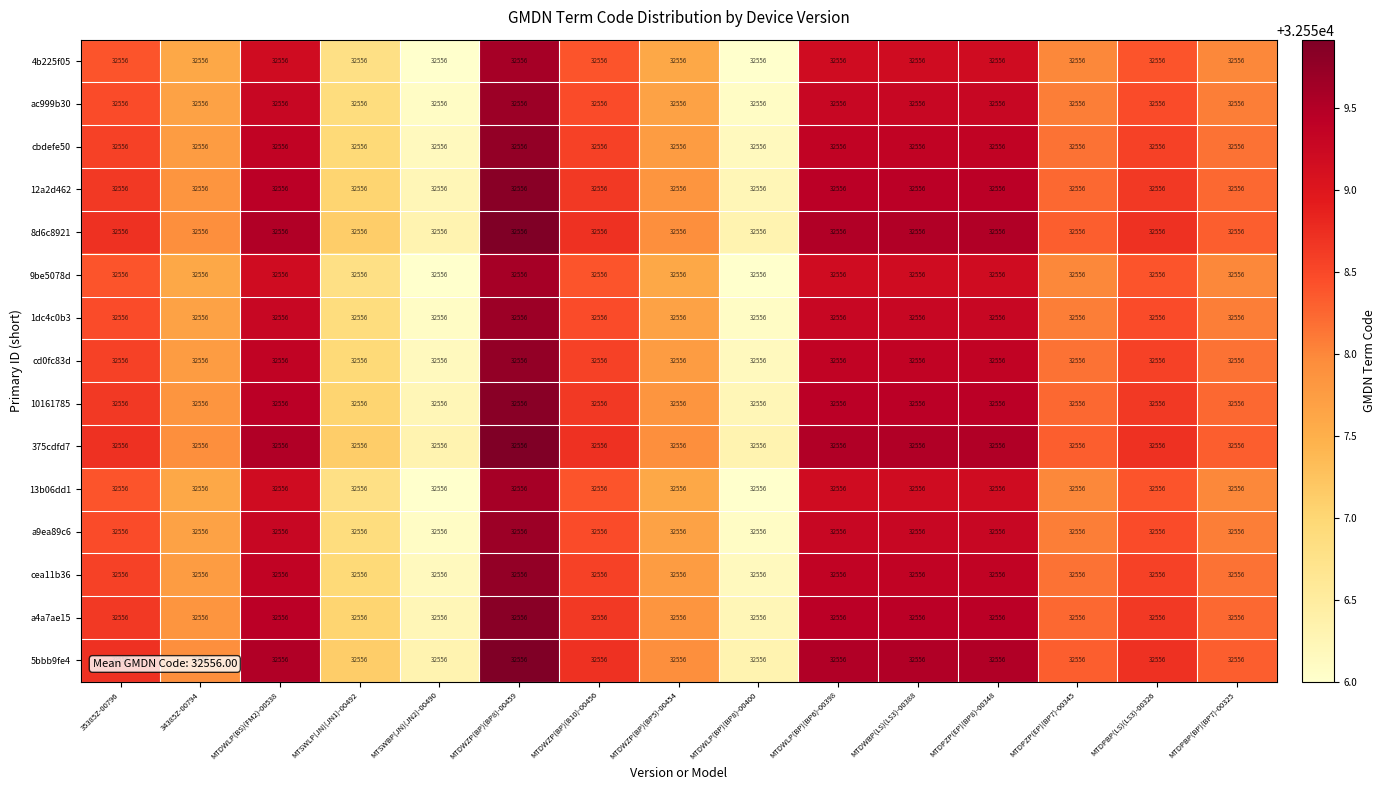

What is the maximum value shown in the chart?

32559.9